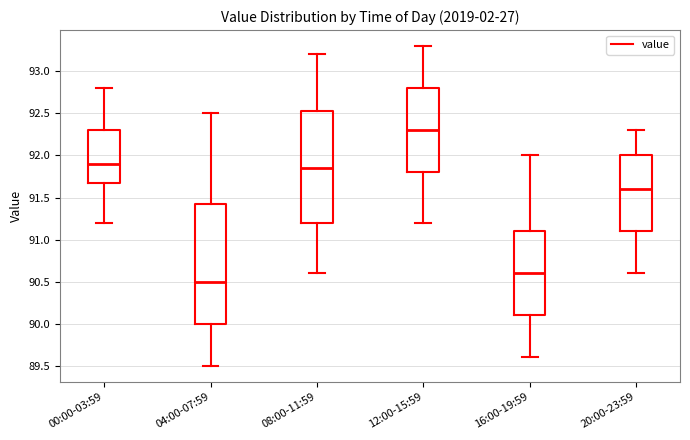

Which box has the highest median line?

12:00-15:59